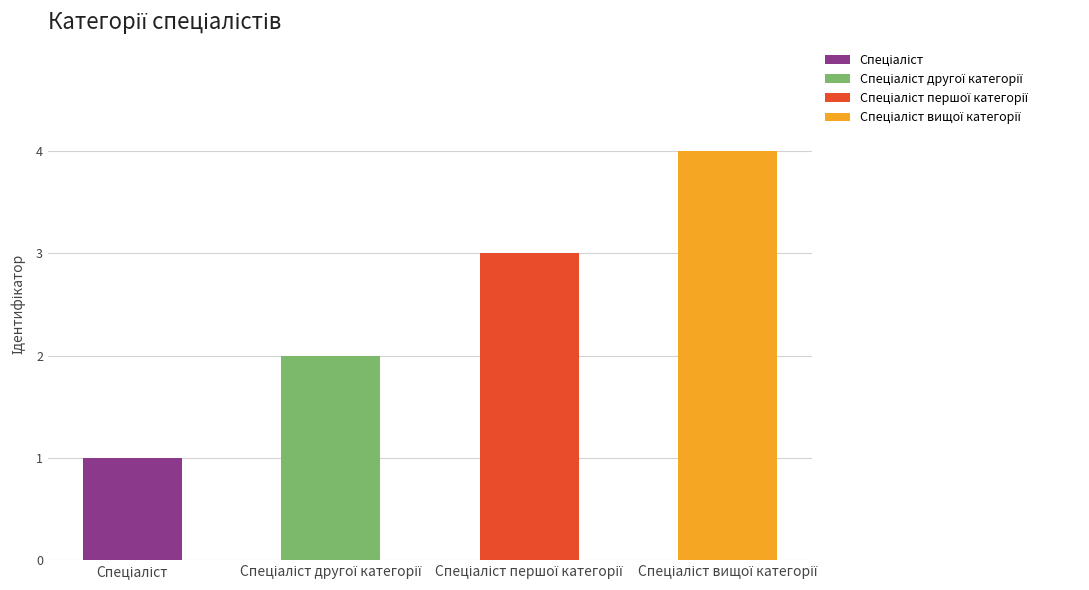

What is the sum of all values?

10